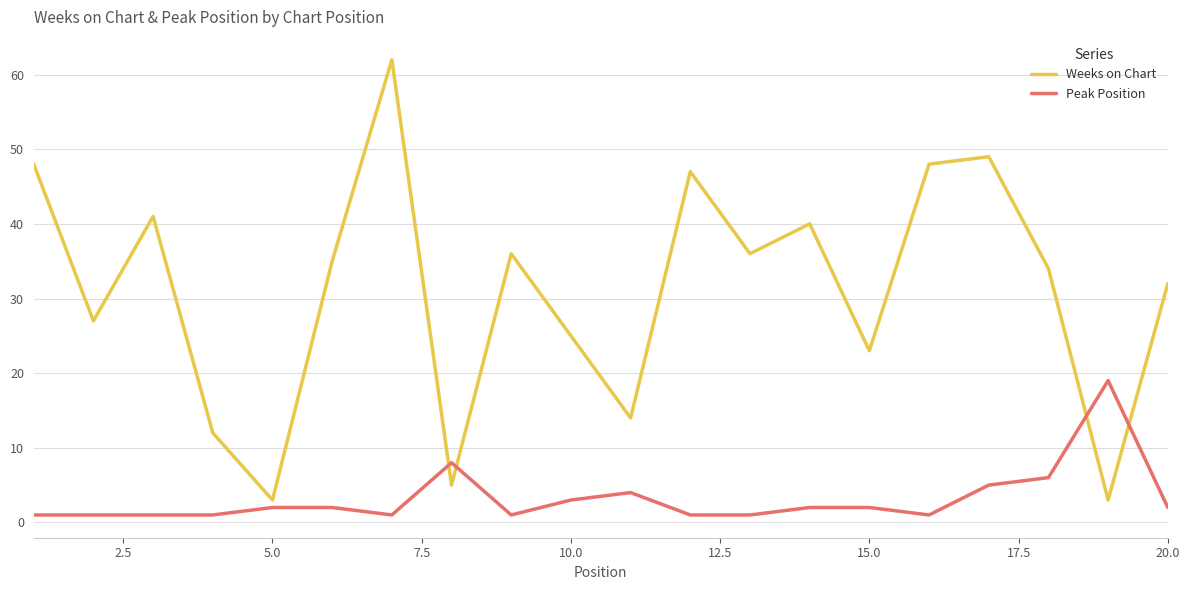

Which series has the largest total across all categories?

Weeks on Chart